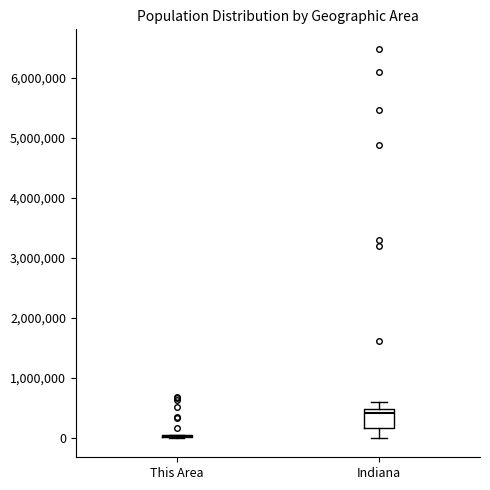

Reading left to right, read every box against the y-axis: the position of its median line, the range the box covers, and the ends of its whiskers. The values are not printed on the chart, so give them approximately, as read against the axis.

This Area: box collapsed to a line at 0, whiskers 0 to 0
Indiana: median 400000, box 200000 to 500000, whiskers 0 to 600000